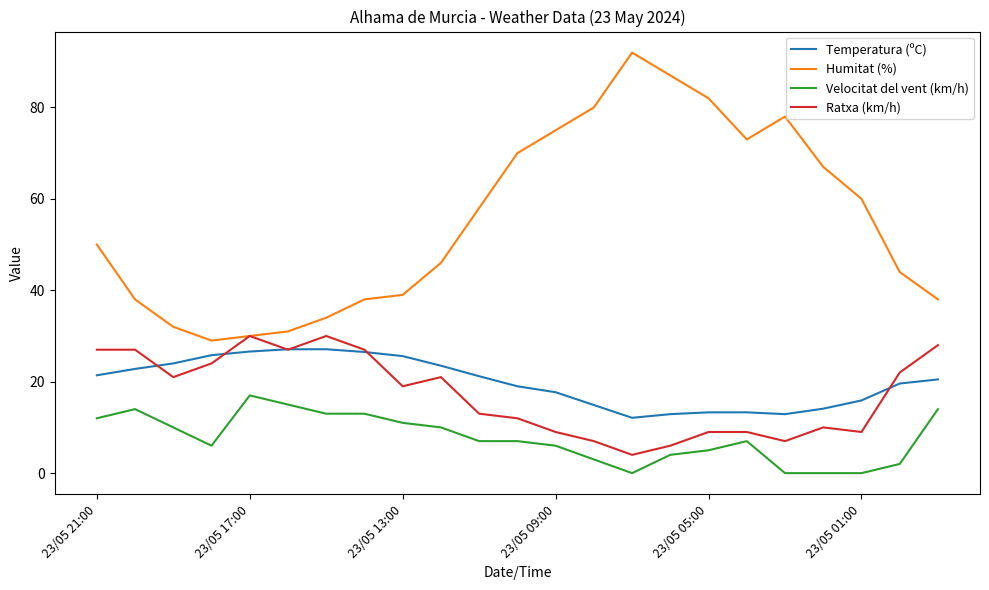

What is the greatest value displayed?

92.0